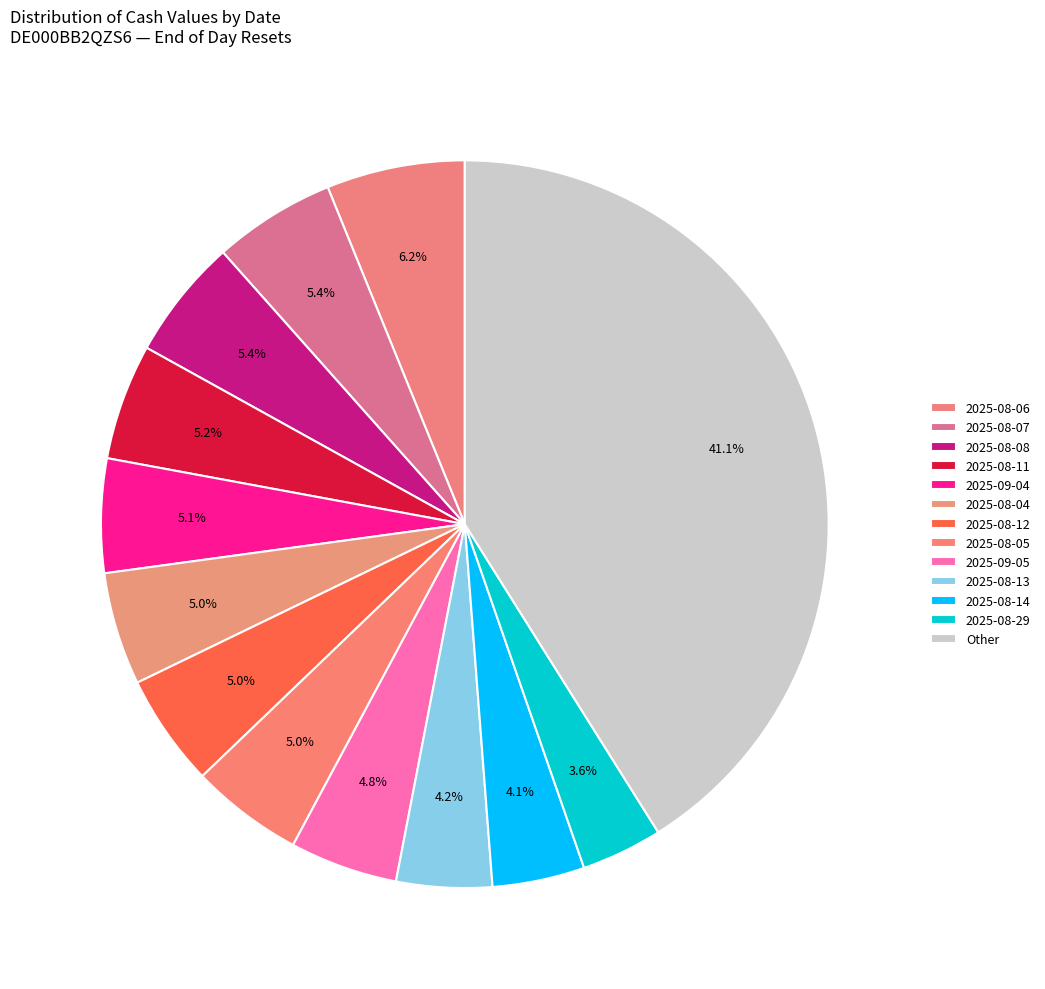

Is there any slice that represents more than half of the pie?

No